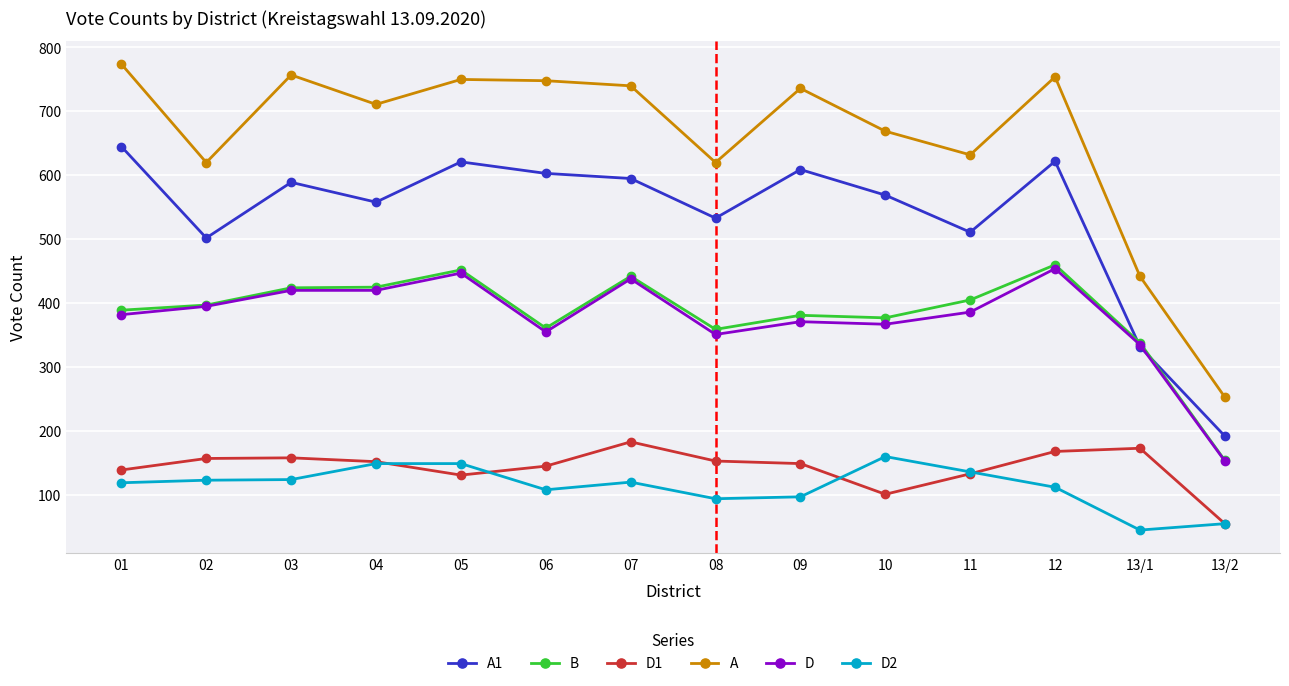

What is the average value of the D series?

377